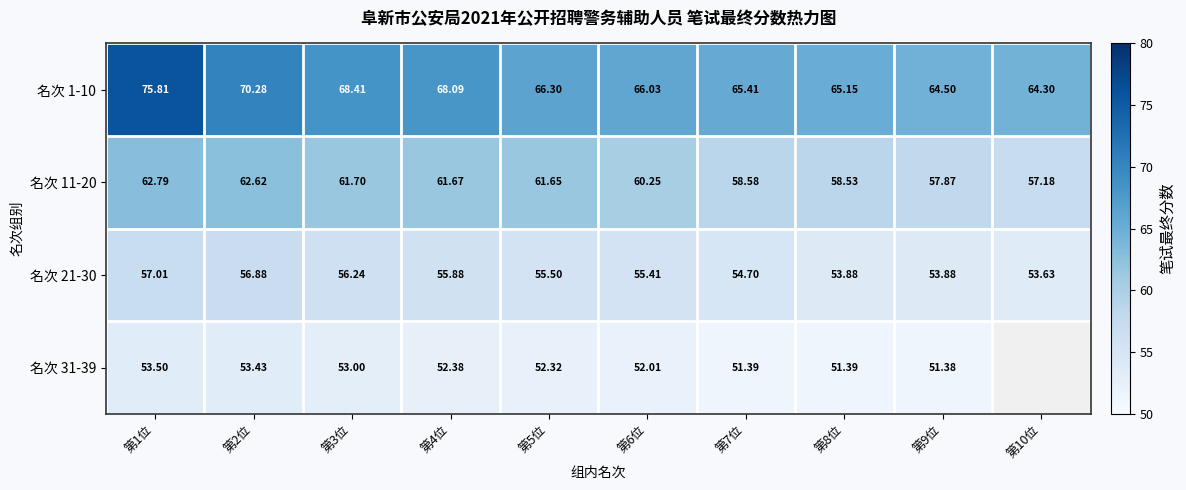

Is it true that 名次 31-39 equals 52.4 at 第4位?

True